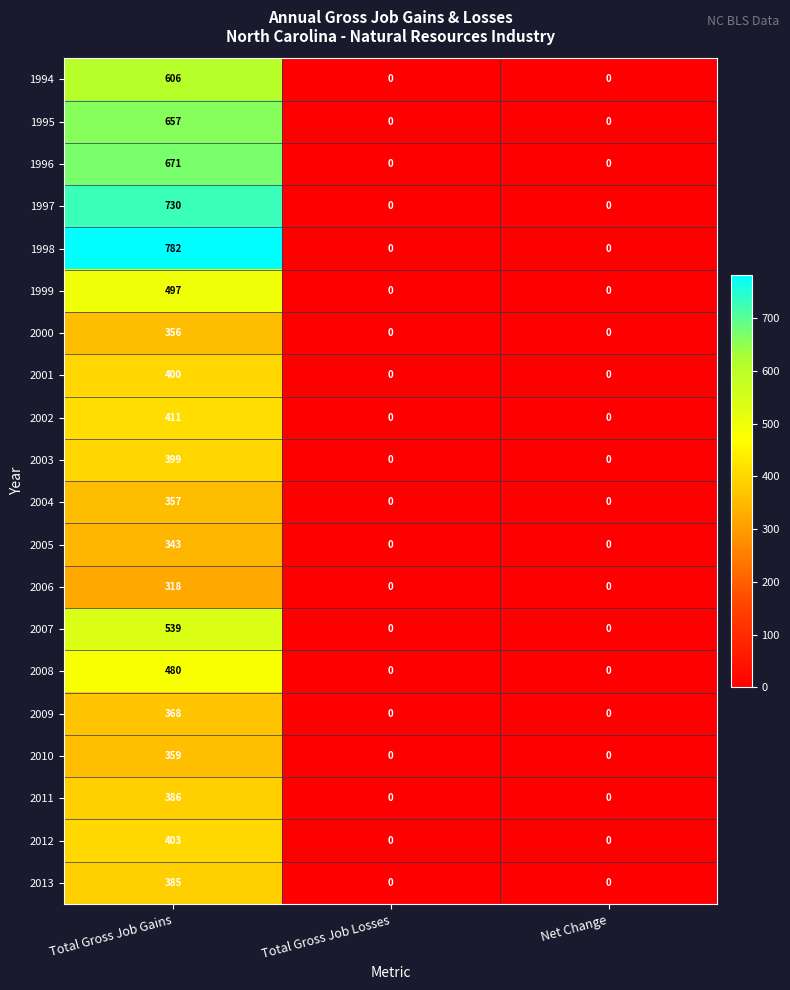

What is the difference between the maximum and minimum values in the 1995 series?

657